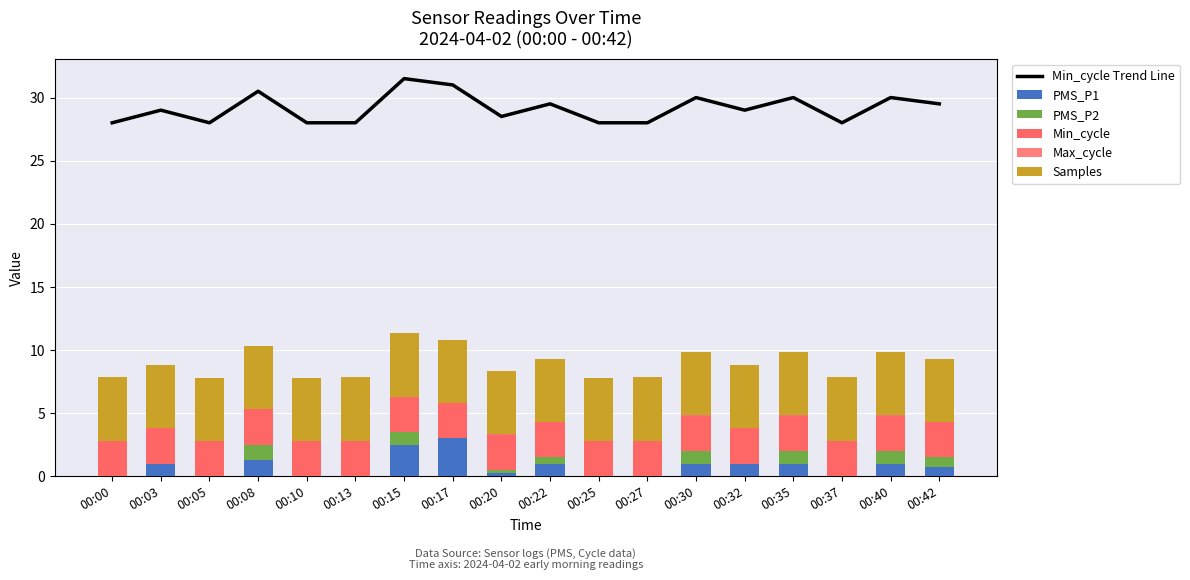

Reading left to right, extract all data points from this chart.

Min_cycle Trend Line: 00:00=28.0	00:03=29.0	00:05=28.0	00:08=30.5	00:10=28.0	00:13=28.0	00:15=31.5	00:17=31.0	00:20=28.5	00:22=29.5	00:25=28.0	00:27=28.0	00:30=30.0	00:32=29.0	00:35=30.0	00:37=28.0	00:40=30.0	00:42=29.5
PMS_P1: 00:00=0.0	00:03=1.0	00:05=0.0	00:08=1.2	00:10=0.0	00:13=0.0	00:15=2.5	00:17=3.0	00:20=0.2	00:22=1.0	00:25=0.0	00:27=0.0	00:30=1.0	00:32=1.0	00:35=1.0	00:37=0.0	00:40=1.0	00:42=0.8
PMS_P2: 00:00=0.0	00:03=0.0	00:05=0.0	00:08=1.2	00:10=0.0	00:13=0.0	00:15=1.0	00:17=0.0	00:20=0.2	00:22=0.5	00:25=0.0	00:27=0.0	00:30=1.0	00:32=0.0	00:35=1.0	00:37=0.0	00:40=1.0	00:42=0.8
Min_cycle: 00:00=2.8	00:03=2.8	00:05=2.8	00:08=2.8	00:10=2.8	00:13=2.8	00:15=2.8	00:17=2.8	00:20=2.8	00:22=2.8	00:25=2.8	00:27=2.8	00:30=2.8	00:32=2.8	00:35=2.8	00:37=2.8	00:40=2.8	00:42=2.8
Max_cycle: 00:00=0.0	00:03=0.0	00:05=0.0	00:08=0.0	00:10=0.0	00:13=0.0	00:15=0.0	00:17=0.0	00:20=0.0	00:22=0.0	00:25=0.0	00:27=0.0	00:30=0.0	00:32=0.0	00:35=0.0	00:37=0.0	00:40=0.0	00:42=0.0
Samples: 00:00=5.0	00:03=5.0	00:05=5.0	00:08=5.0	00:10=5.0	00:13=5.0	00:15=5.0	00:17=5.0	00:20=5.0	00:22=5.0	00:25=5.0	00:27=5.0	00:30=5.0	00:32=5.0	00:35=5.0	00:37=5.0	00:40=5.0	00:42=5.0